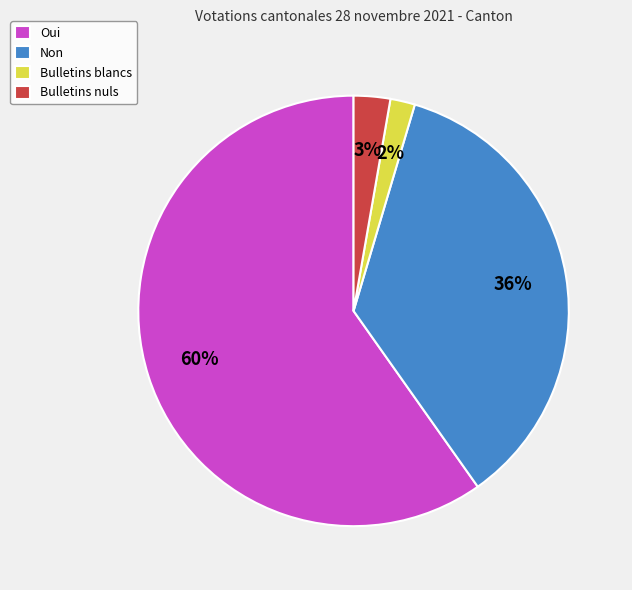

Rank the categories by value from lowest to highest.

Bulletins blancs, Bulletins nuls, Non, Oui